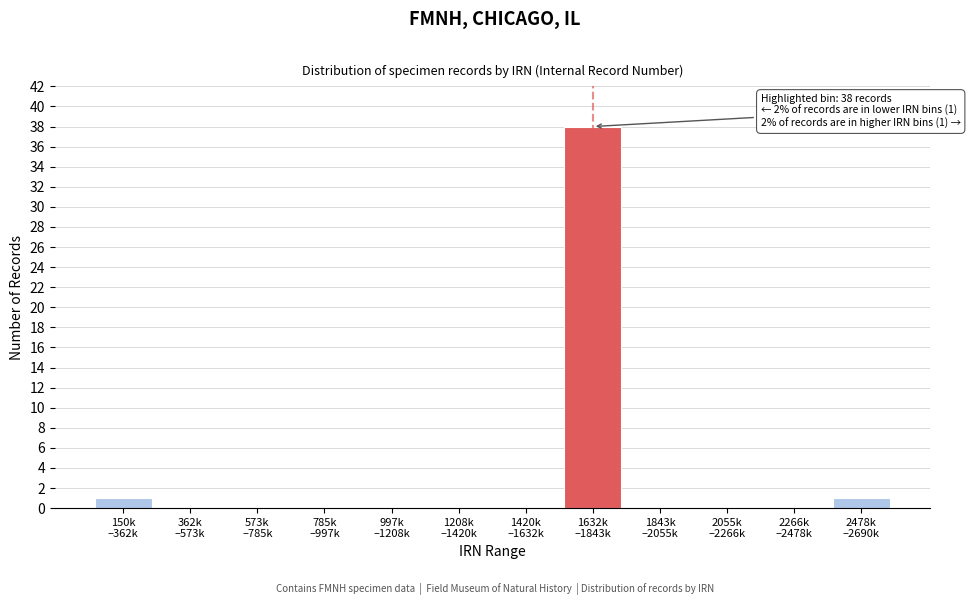

What is the sum of all values?

40